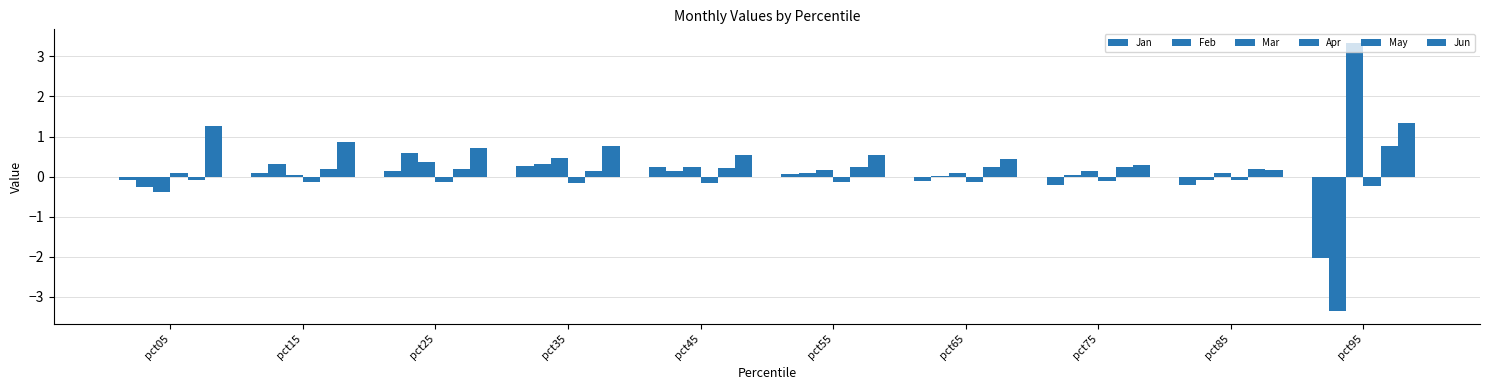

Are the bars horizontal?

No